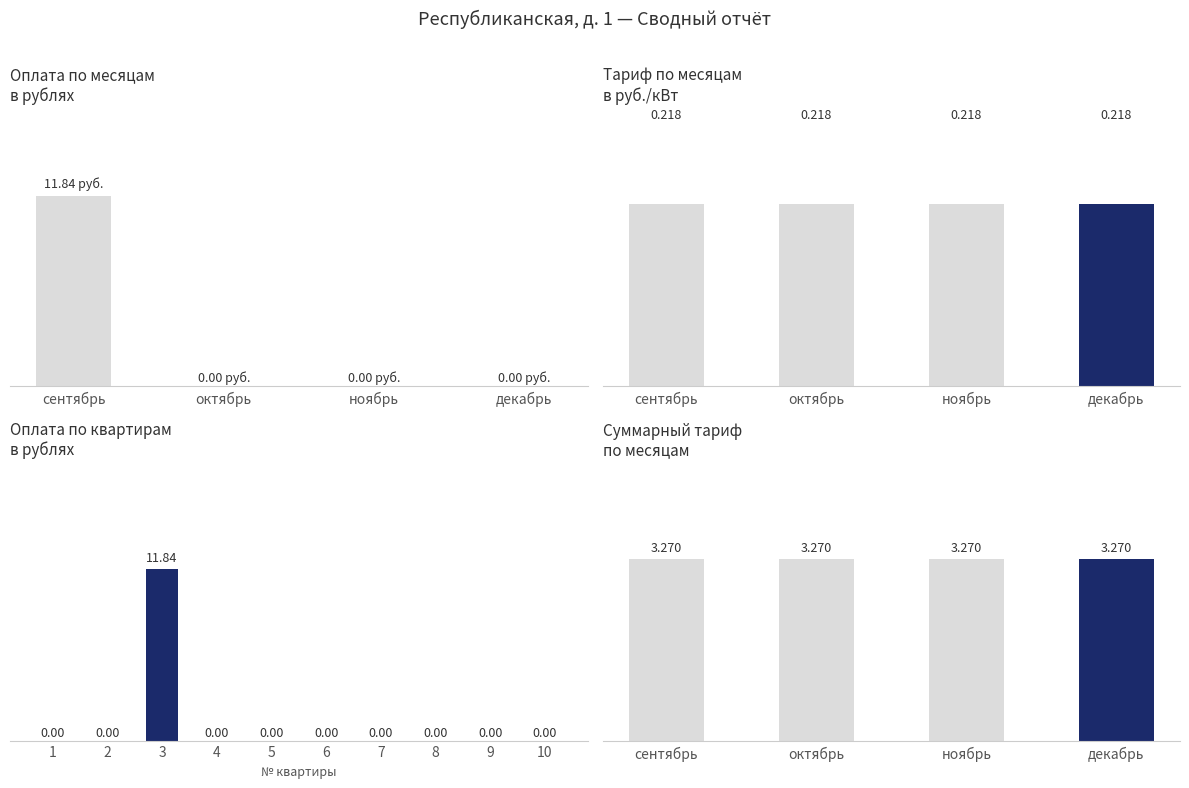

Are the bars grouped side by side (vs. stacked)?

Yes